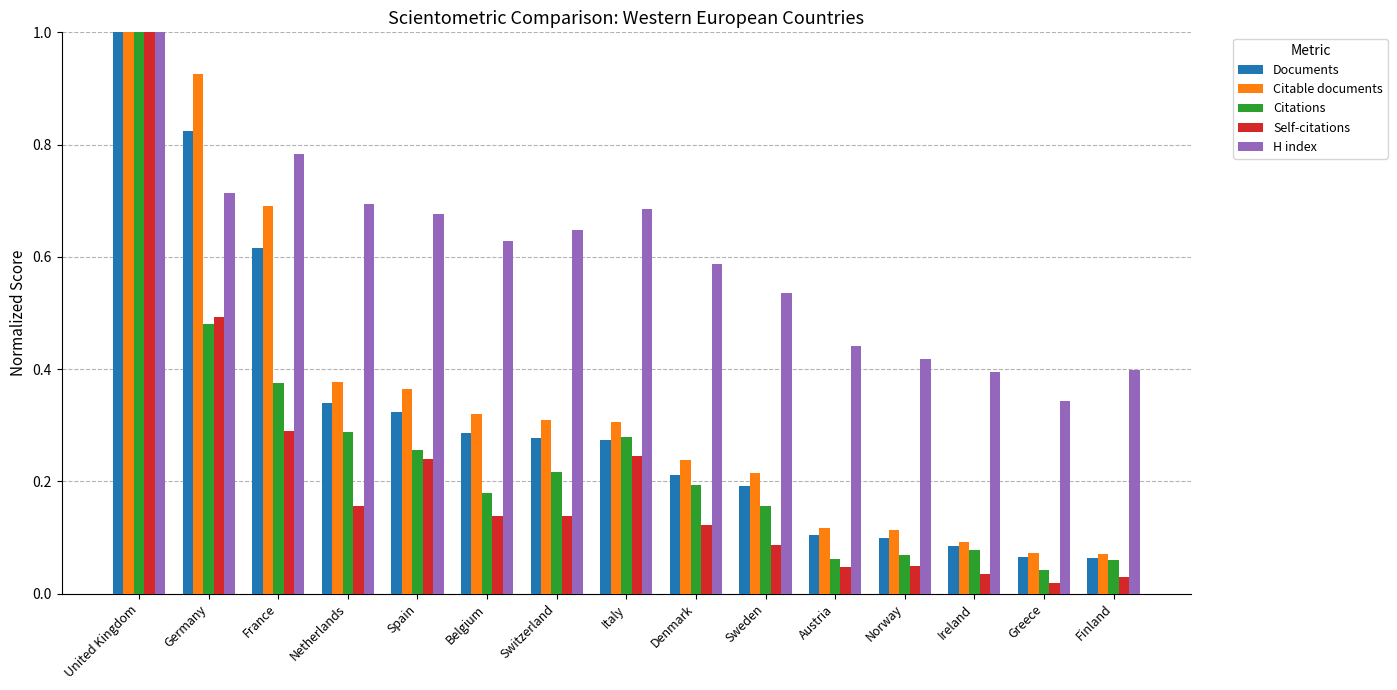

Where is H index nearest to the value 0?

Greece